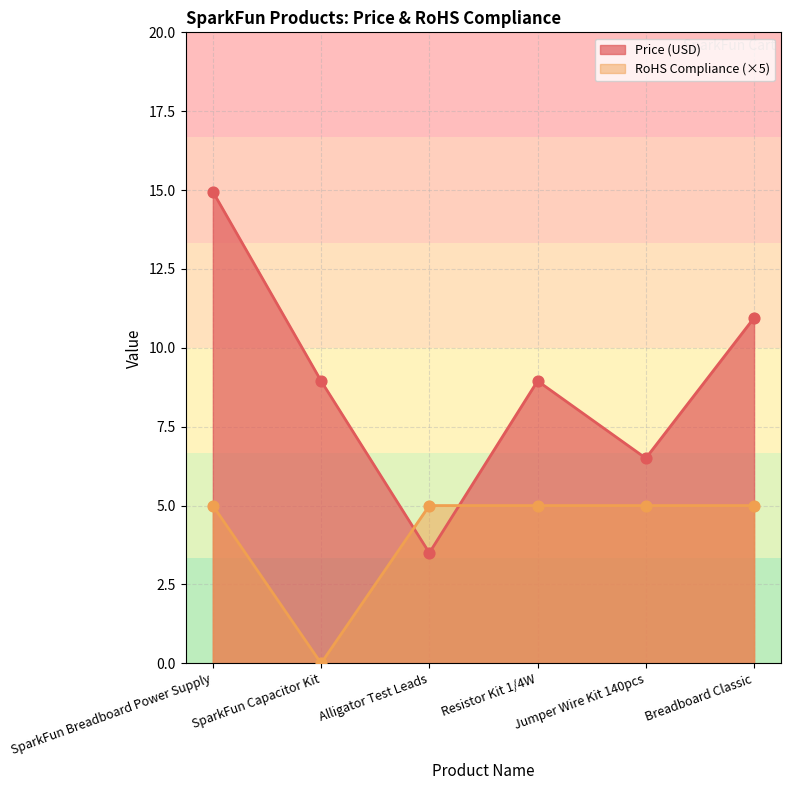

What are all the series names shown in the legend?

Price (USD), RoHS Compliance (×5)